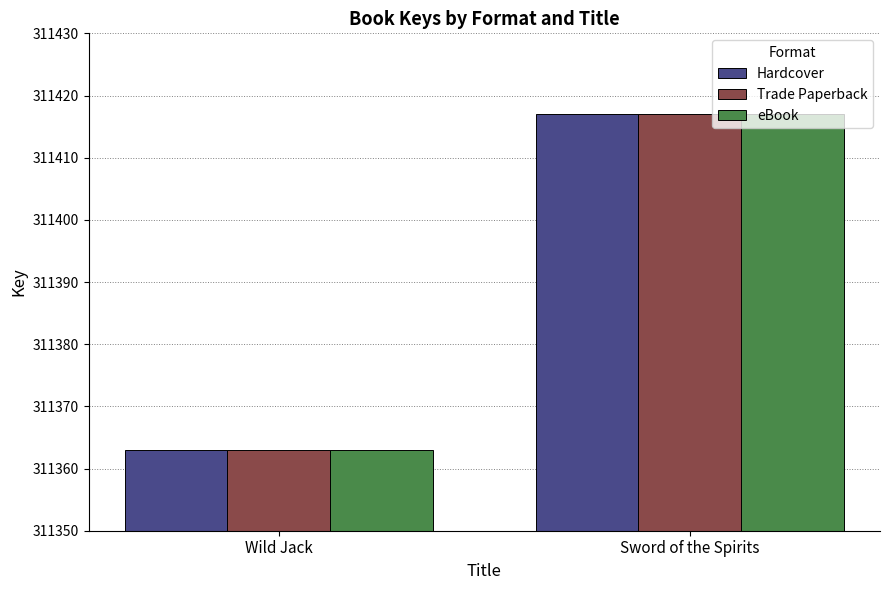

Reading left to right, what are all the values shown in this chart?

Hardcover: 311363	311417
Trade Paperback: 311363	311417
eBook: 311363	311417